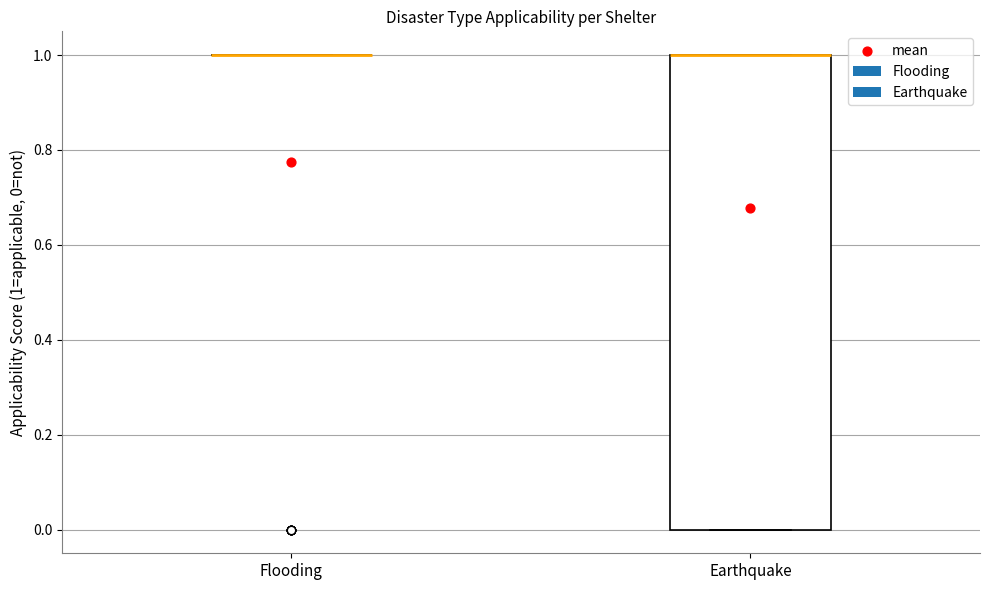

Reading left to right, transcribe this box plot: for each box, give where its median line is, the range the box spans, and where its two whiskers end, as read against the y-axis. The values are not printed on the chart, so give them approximately, as read against the axis.

Flooding: box collapsed to a line at 1, whiskers 1 to 1
Earthquake: median 1 (drawn on the box's upper edge), box 0 to 1, whiskers 0 to 1